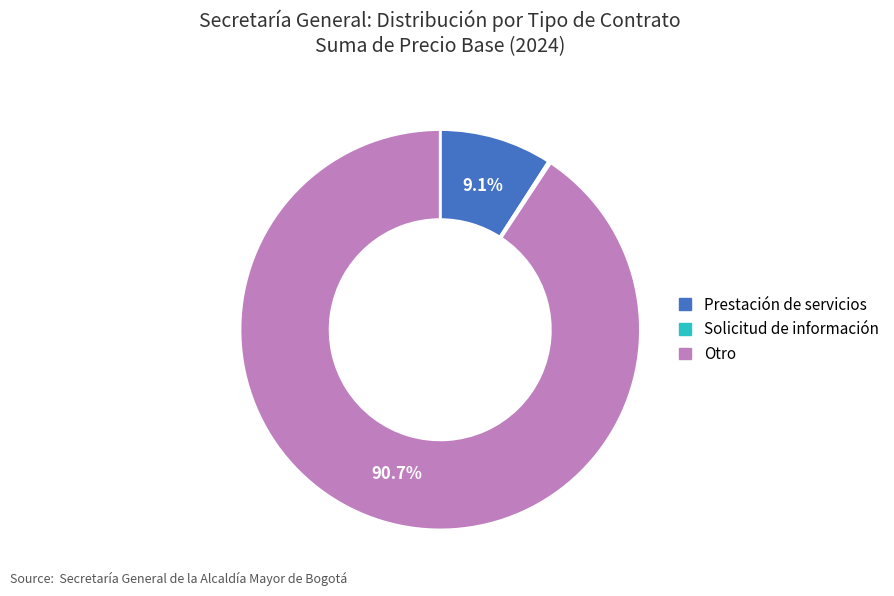

Does any single category account for the majority?

Yes